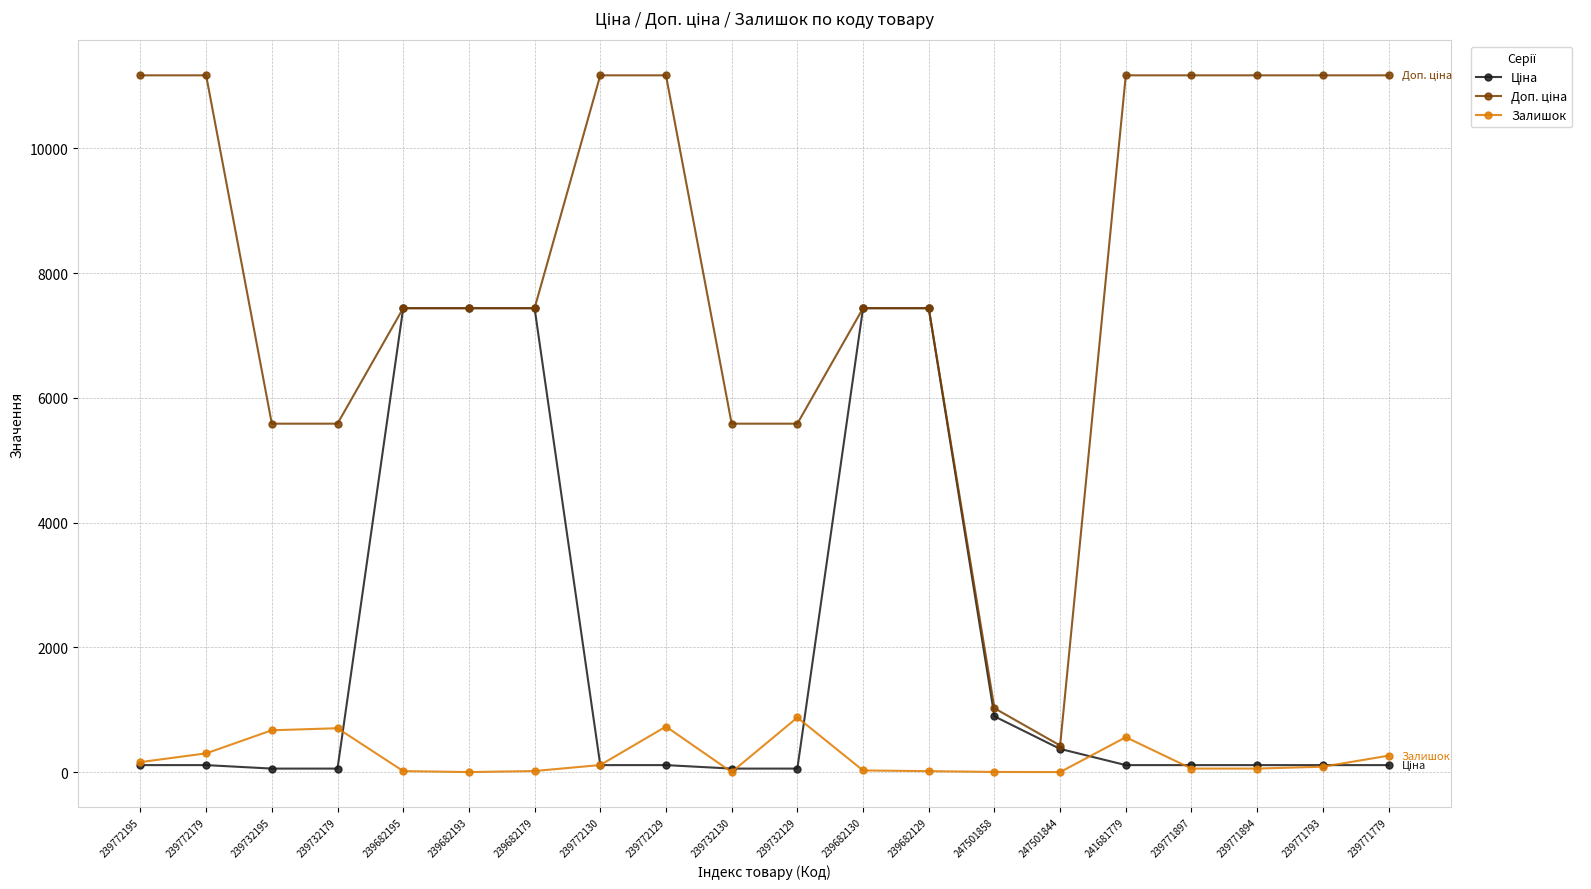

True or false: Залишок has more than 0 interior local peaks.

True